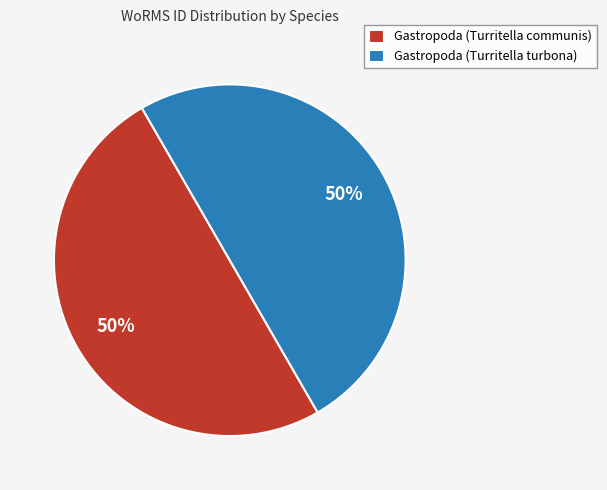

Do Gastropoda (Turritella communis) and Gastropoda (Turritella turbona) together represent more than half of the pie?

Yes